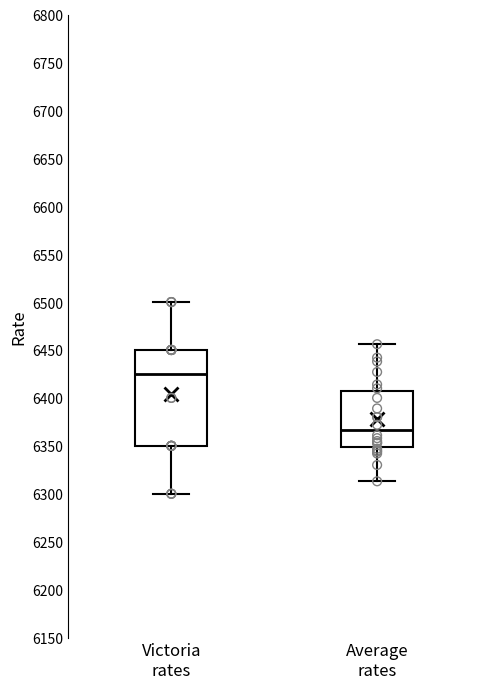

Which box has the highest median line?

Victoria rates